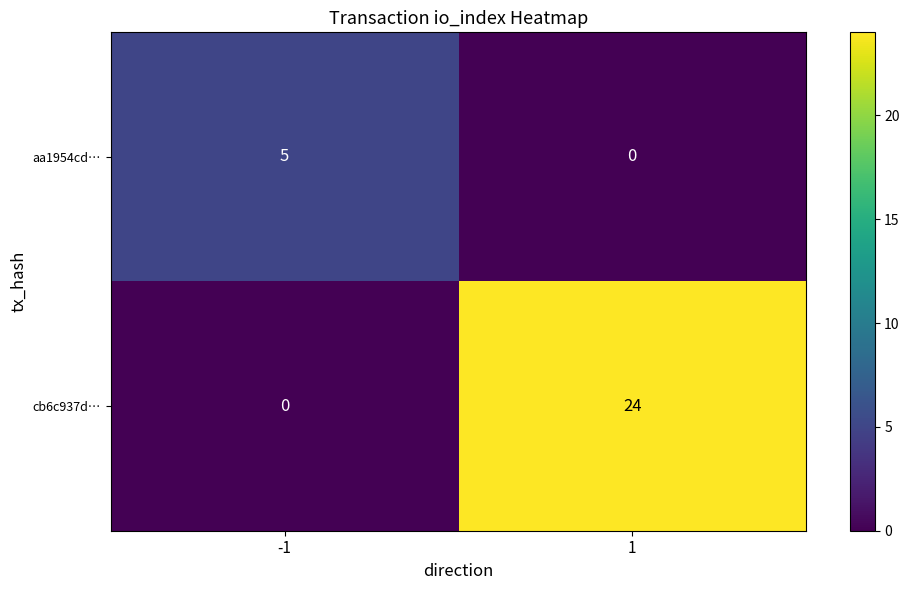

How many values in aa1954cd… are above zero?

1